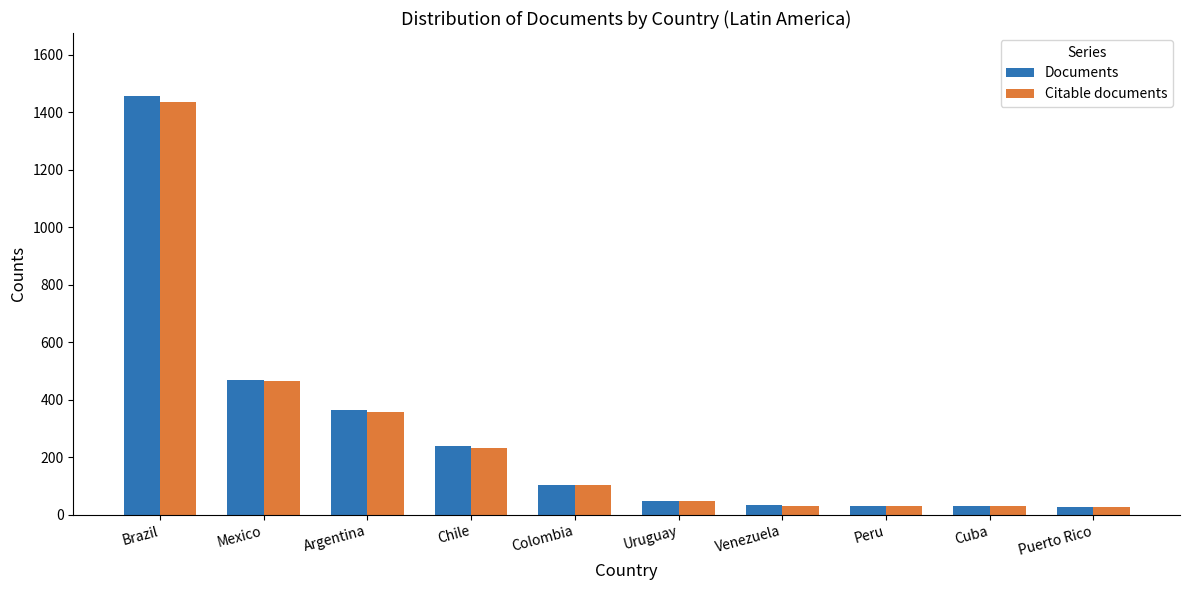

At which category is the sum across all series the highest?

Brazil